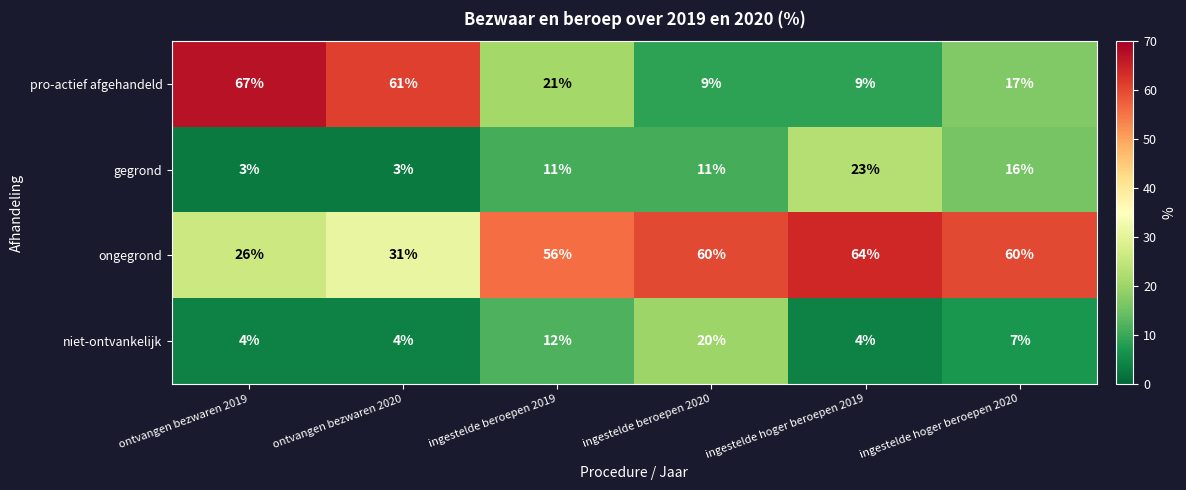

Which label corresponds to the largest value in the chart?

ontvangen bezwaren 2019